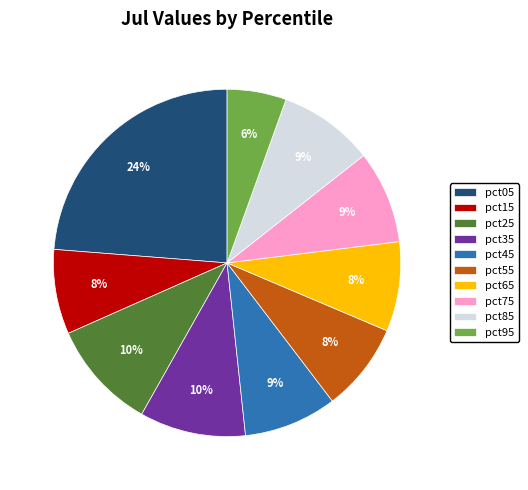

Do pct15 and pct75 together represent more than half of the pie?

No